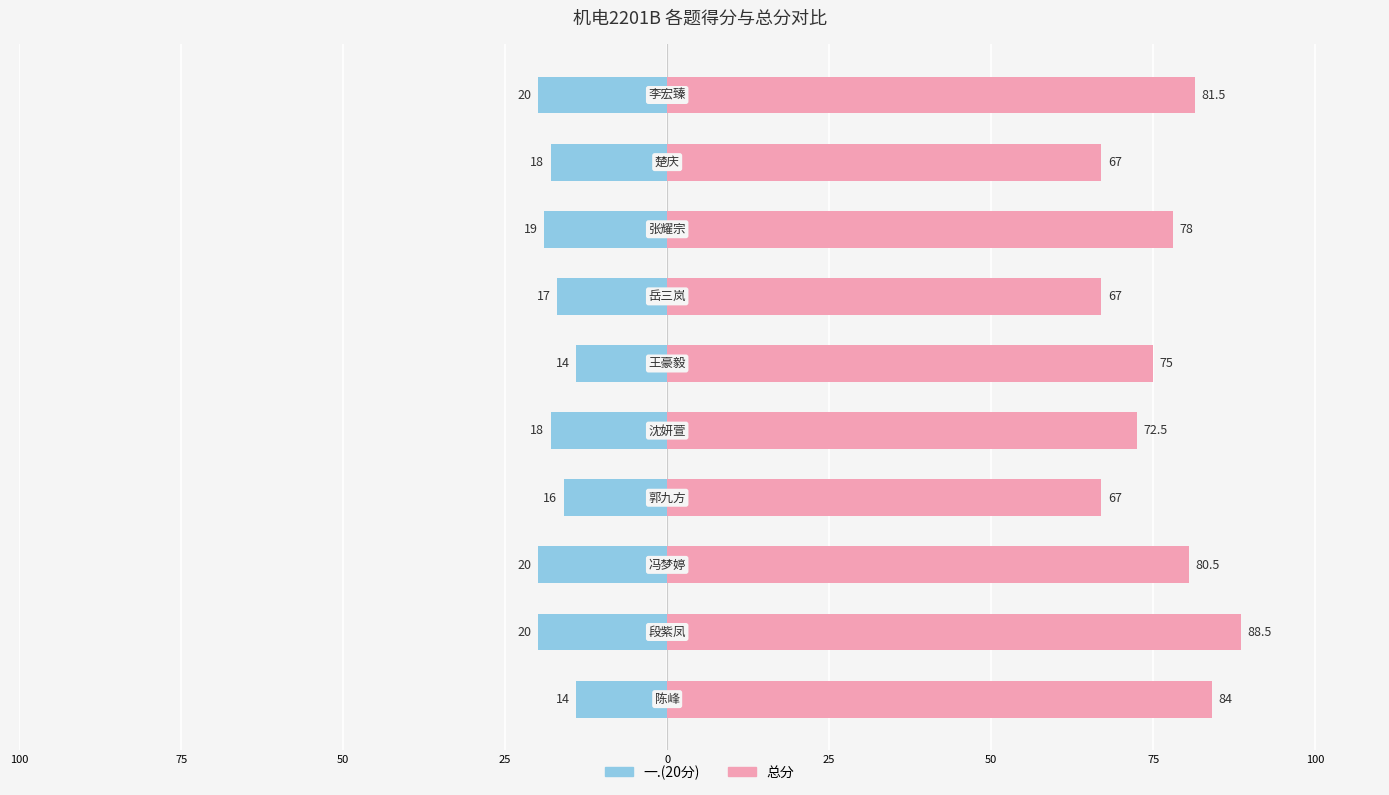

Rank the series by their average value, from lowest to highest.

一.(20分), 总分